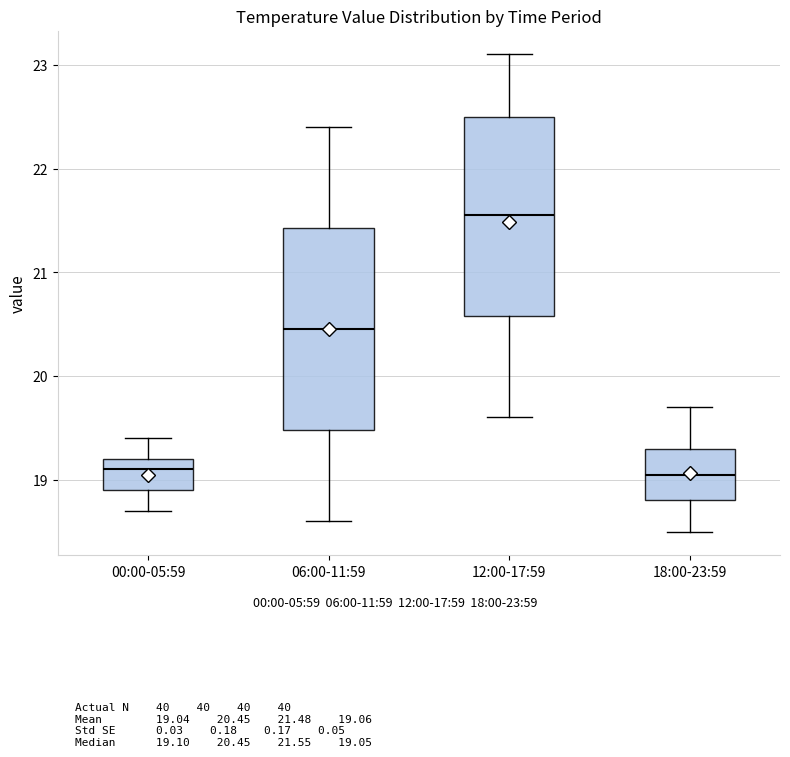

Reading left to right, transcribe this box plot: for each box, give where its median line is, the range the box spans, and where its two whiskers end, as read against the y-axis. The values are not printed on the chart, so give them approximately, as read against the axis.

00:00-05:59: median 19.1, box 18.9 to 19.2, whiskers 18.7 to 19.4
06:00-11:59: median 20.5, box 19.5 to 21.4, whiskers 18.6 to 22.4
12:00-17:59: median 21.6, box 20.6 to 22.5, whiskers 19.6 to 23.1
18:00-23:59: median 19.1, box 18.8 to 19.3, whiskers 18.5 to 19.7